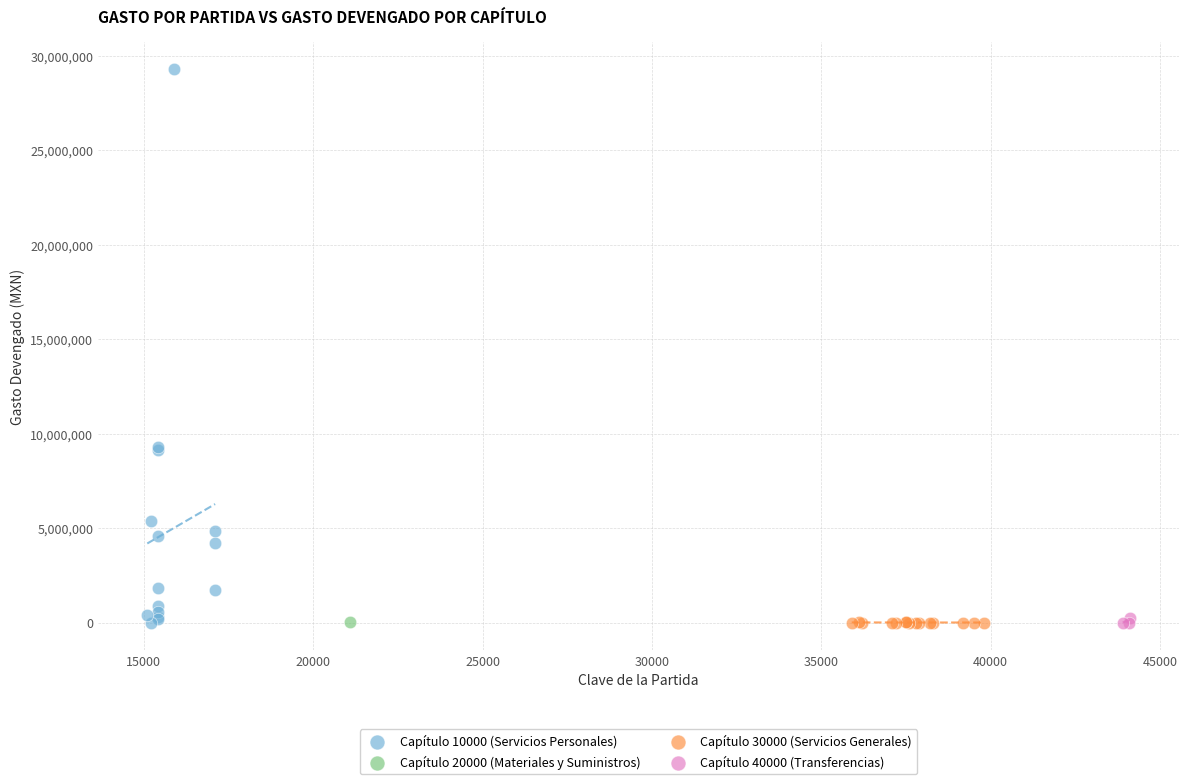

Which series reaches the maximum Y coordinate?

Capítulo 10000 (Servicios Personales)